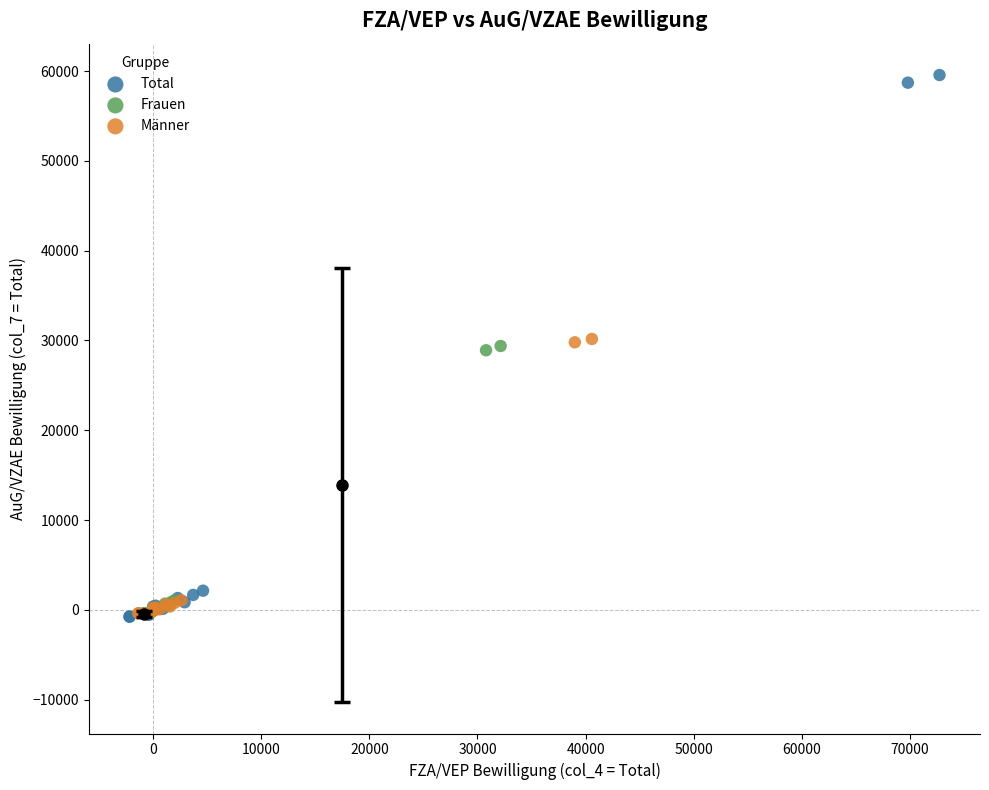

Which series has the largest Y range (max minus min)?

Total